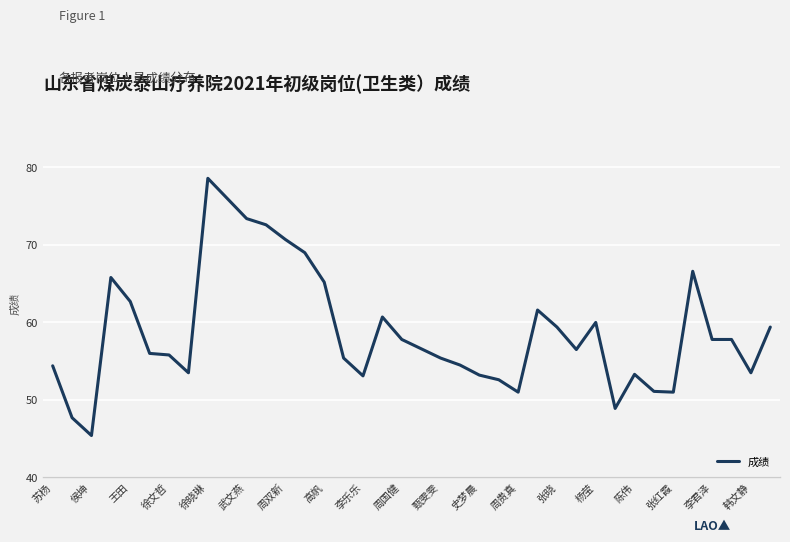

What is the minimum value shown in the chart?

45.4